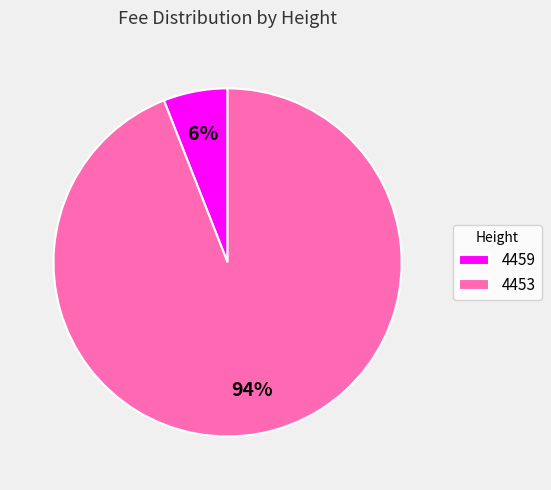

True or false: 4453 accounts for 94% of the total.

True